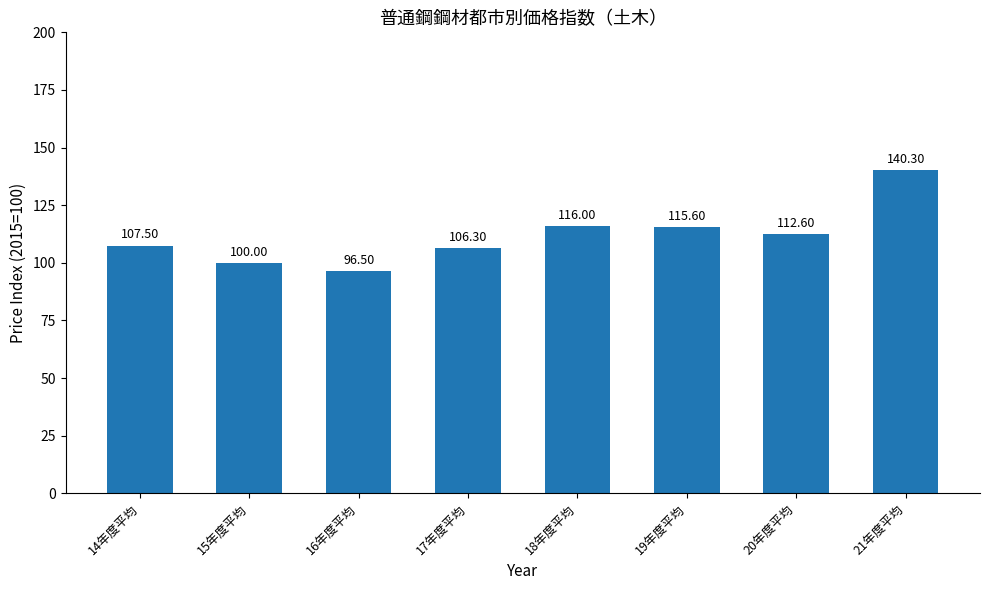

Where is the data nearest to the value 118?

18年度平均